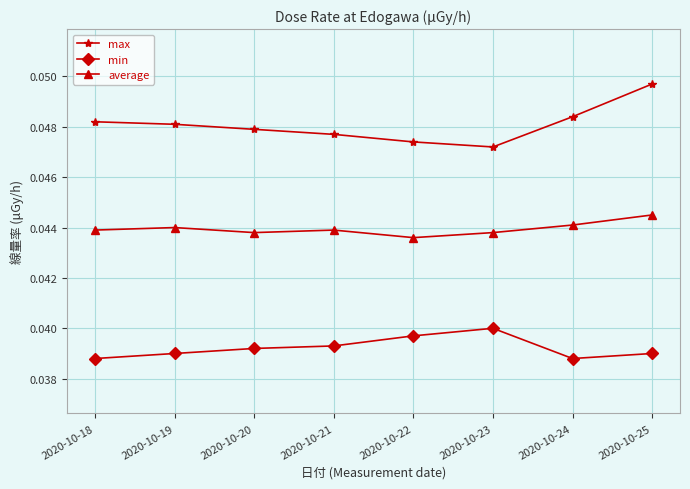

True or false: max and average intersect in this chart.

False